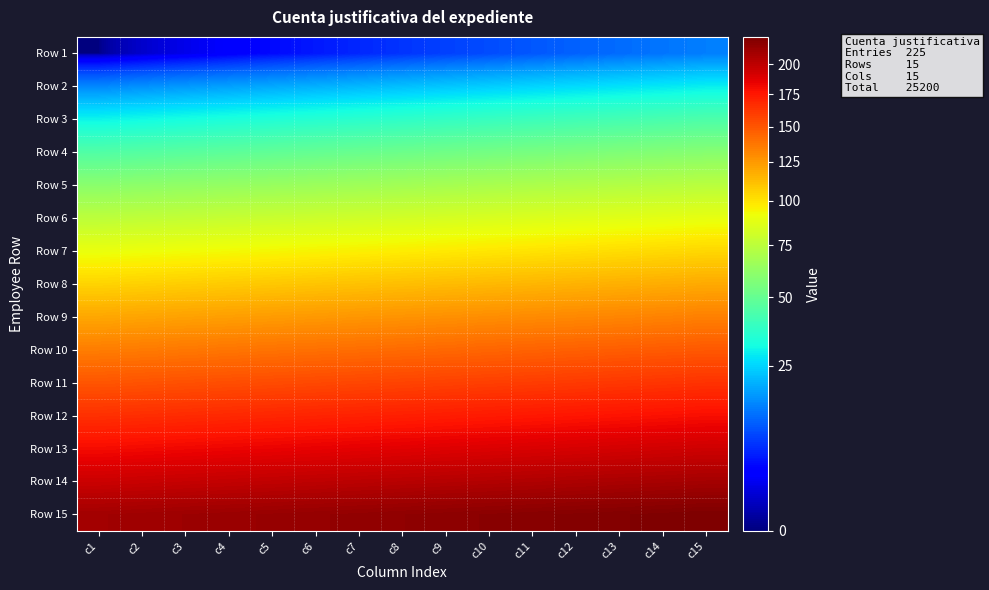

Reading left to right, transcribe all the data shown in this chart.

Row 1: c1=0	c2=1	c3=2	c4=3	c5=4	c6=5	c7=6	c8=7	c9=8	c10=9	c11=10	c12=11	c13=12	c14=13	c15=14
Row 2: c1=15	c2=16	c3=17	c4=18	c5=19	c6=20	c7=21	c8=22	c9=23	c10=24	c11=25	c12=26	c13=27	c14=28	c15=29
Row 3: c1=30	c2=31	c3=32	c4=33	c5=34	c6=35	c7=36	c8=37	c9=38	c10=39	c11=40	c12=41	c13=42	c14=43	c15=44
Row 4: c1=45	c2=46	c3=47	c4=48	c5=49	c6=50	c7=51	c8=52	c9=53	c10=54	c11=55	c12=56	c13=57	c14=58	c15=59
Row 5: c1=60	c2=61	c3=62	c4=63	c5=64	c6=65	c7=66	c8=67	c9=68	c10=69	c11=70	c12=71	c13=72	c14=73	c15=74
Row 6: c1=75	c2=76	c3=77	c4=78	c5=79	c6=80	c7=81	c8=82	c9=83	c10=84	c11=85	c12=86	c13=87	c14=88	c15=89
Row 7: c1=90	c2=91	c3=92	c4=93	c5=94	c6=95	c7=96	c8=97	c9=98	c10=99	c11=100	c12=101	c13=102	c14=103	c15=104
Row 8: c1=105	c2=106	c3=107	c4=108	c5=109	c6=110	c7=111	c8=112	c9=113	c10=114	c11=115	c12=116	c13=117	c14=118	c15=119
Row 9: c1=120	c2=121	c3=122	c4=123	c5=124	c6=125	c7=126	c8=127	c9=128	c10=129	c11=130	c12=131	c13=132	c14=133	c15=134
Row 10: c1=135	c2=136	c3=137	c4=138	c5=139	c6=140	c7=141	c8=142	c9=143	c10=144	c11=145	c12=146	c13=147	c14=148	c15=149
Row 11: c1=150	c2=151	c3=152	c4=153	c5=154	c6=155	c7=156	c8=157	c9=158	c10=159	c11=160	c12=161	c13=162	c14=163	c15=164
Row 12: c1=165	c2=166	c3=167	c4=168	c5=169	c6=170	c7=171	c8=172	c9=173	c10=174	c11=175	c12=176	c13=177	c14=178	c15=179
Row 13: c1=180	c2=181	c3=182	c4=183	c5=184	c6=185	c7=186	c8=187	c9=188	c10=189	c11=190	c12=191	c13=192	c14=193	c15=194
Row 14: c1=195	c2=196	c3=197	c4=198	c5=199	c6=200	c7=201	c8=202	c9=203	c10=204	c11=205	c12=206	c13=207	c14=208	c15=209
Row 15: c1=210	c2=211	c3=212	c4=213	c5=214	c6=215	c7=216	c8=217	c9=218	c10=219	c11=220	c12=221	c13=222	c14=223	c15=224